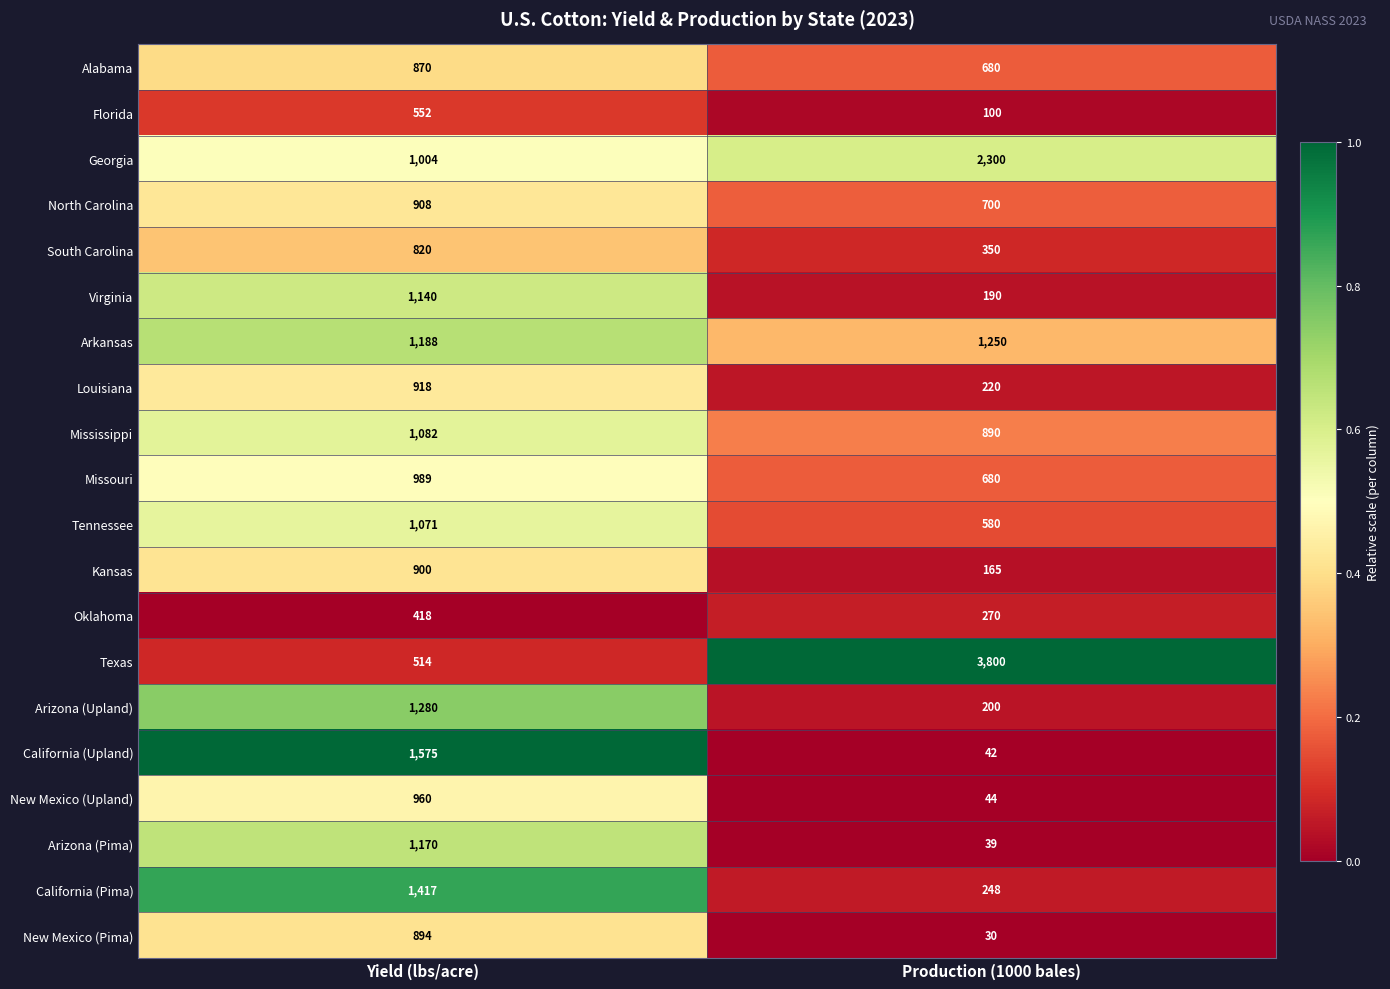

Which series has the largest total across all categories?

Texas